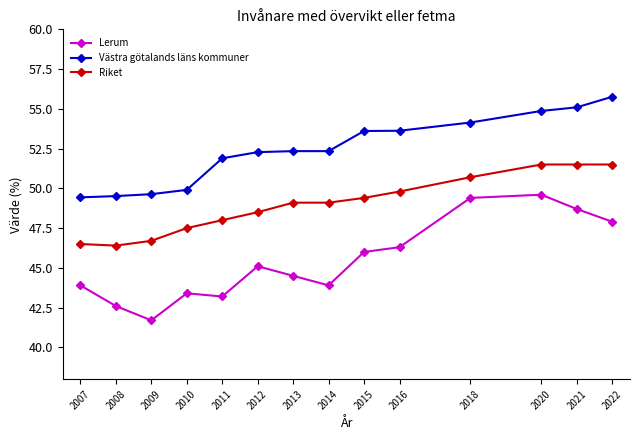

True or false: Västra götalands läns kommuner and Lerum cross at least once.

False